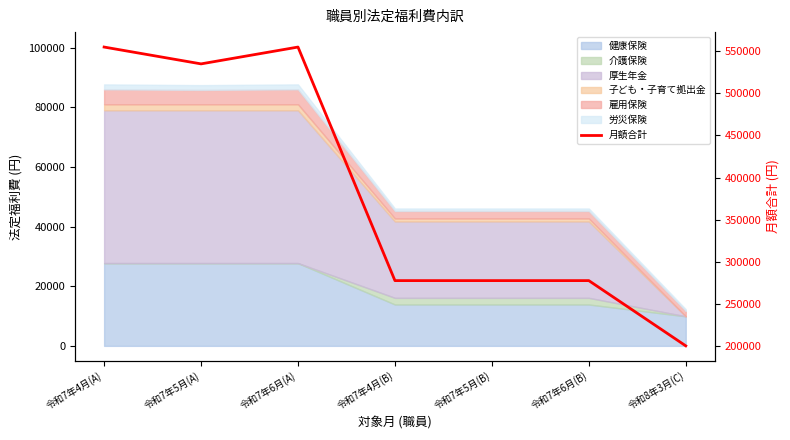

How many lines are shown in the chart?

1